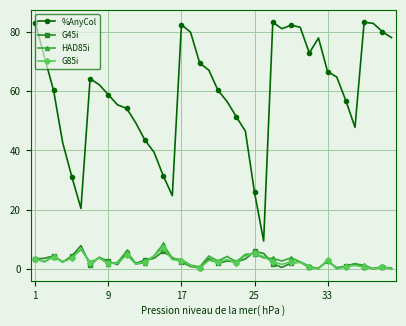

How many lines are shown in the chart?

4